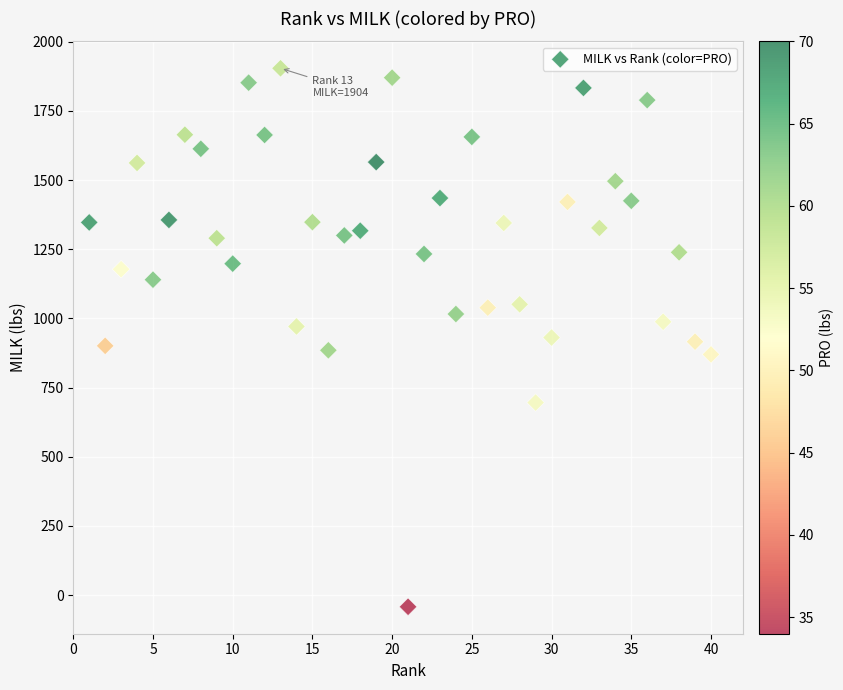

What is the range of X values (max minus min)?

39